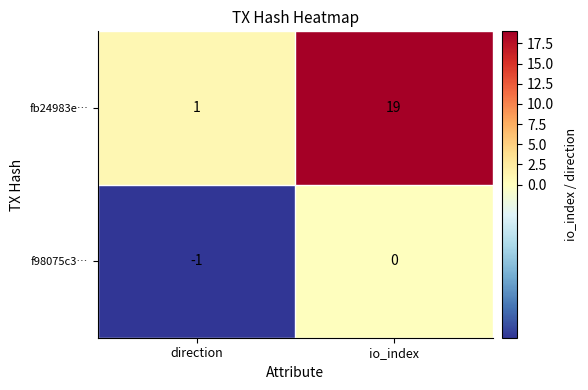

What is the difference between the highest and lowest values at direction?

2